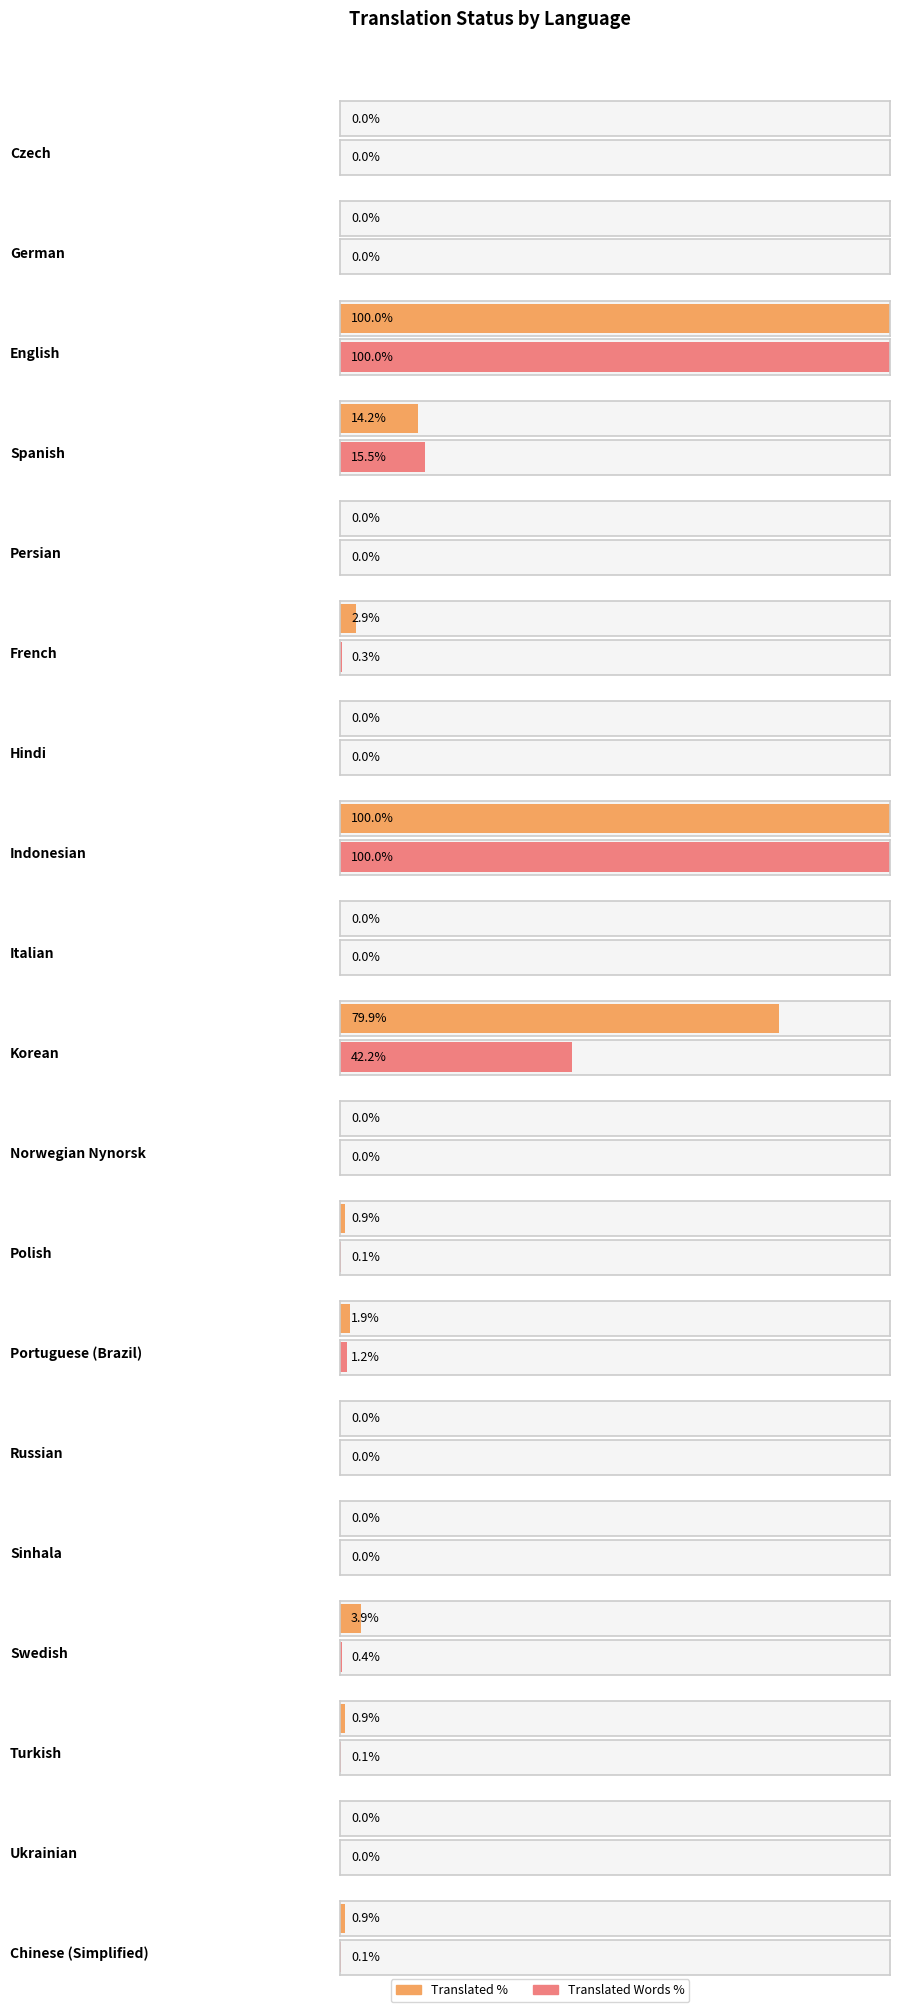

Which has a higher value, Sinhala or English?

English